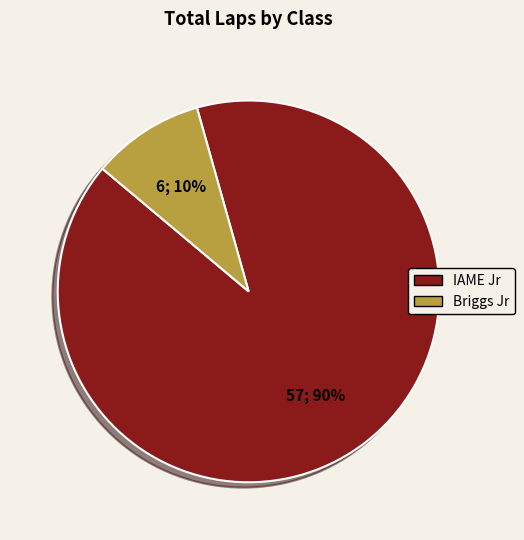

Is it true that Briggs Jr is 1% of the pie?

False